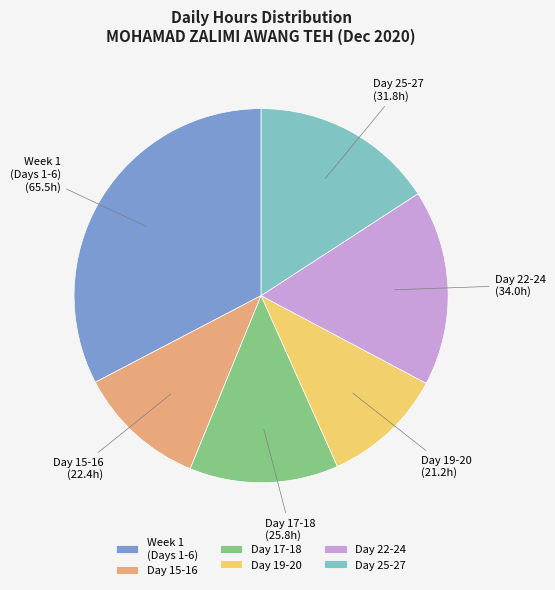

Rank the categories by value from highest to lowest.

Week 1 (Days 1-6), Day 22-24, Day 25-27, Day 17-18, Day 15-16, Day 19-20